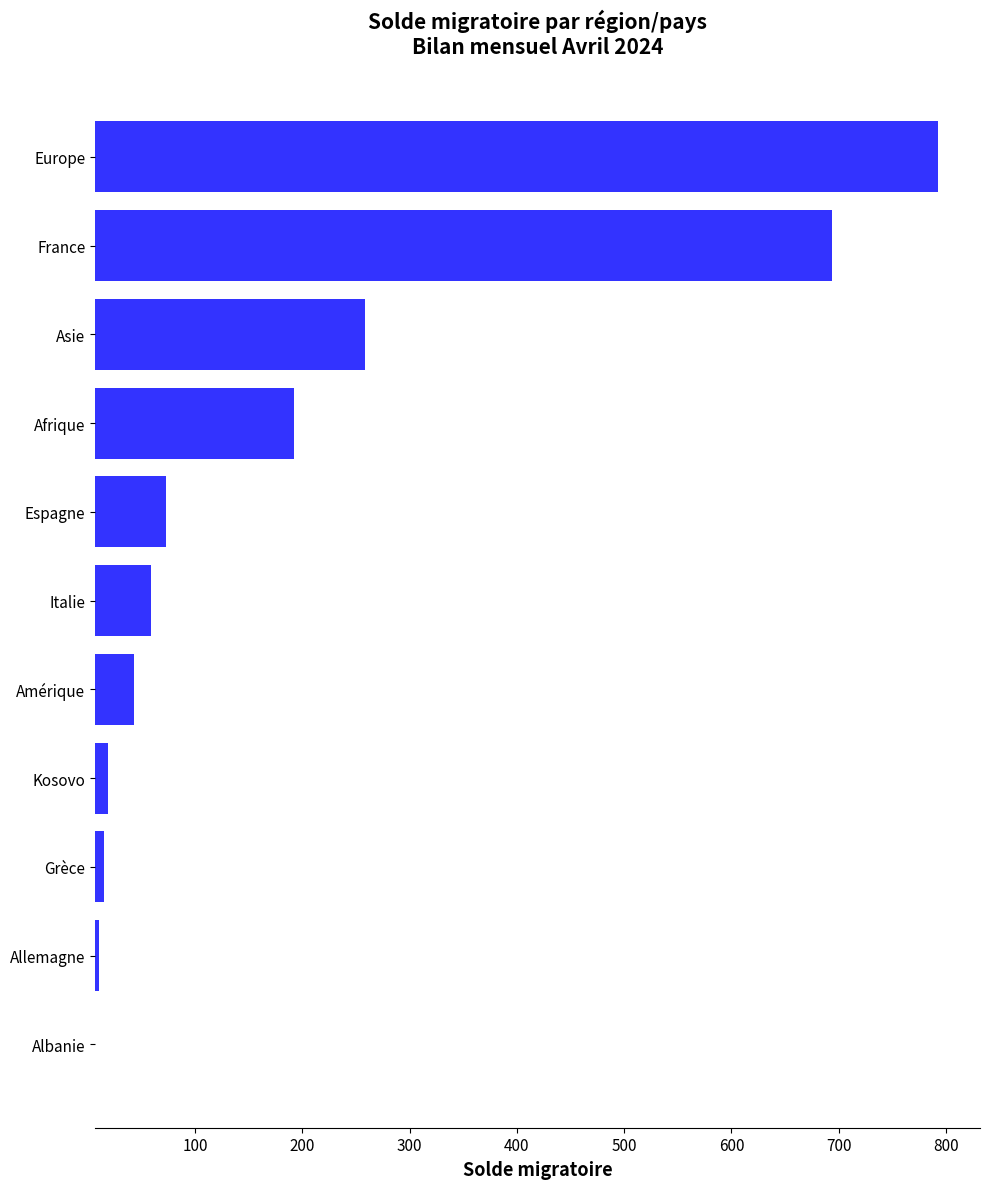

Reading top to bottom, list all the values displayed in this chart.

792	694	258	192	73	59	43	19	15	11	6